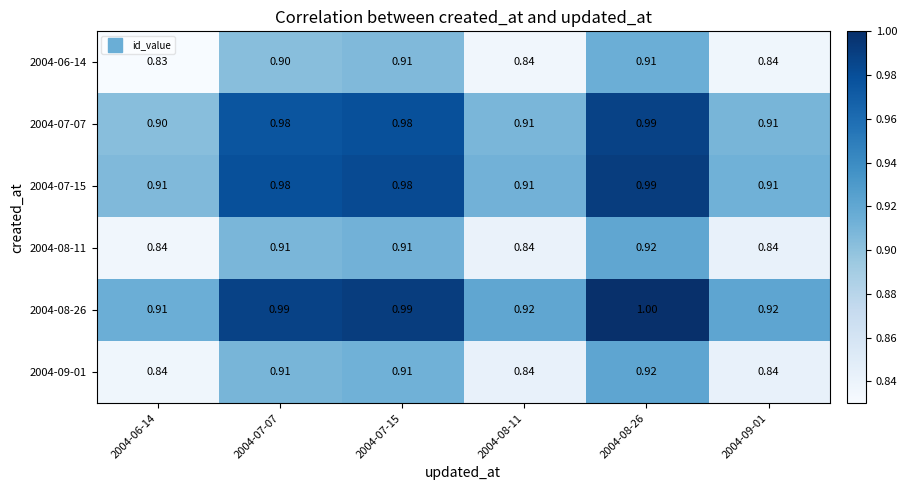

Is the value of 2004-08-26 at 2004-06-14 greater than the value of 2004-09-01 at 2004-08-11?

Yes